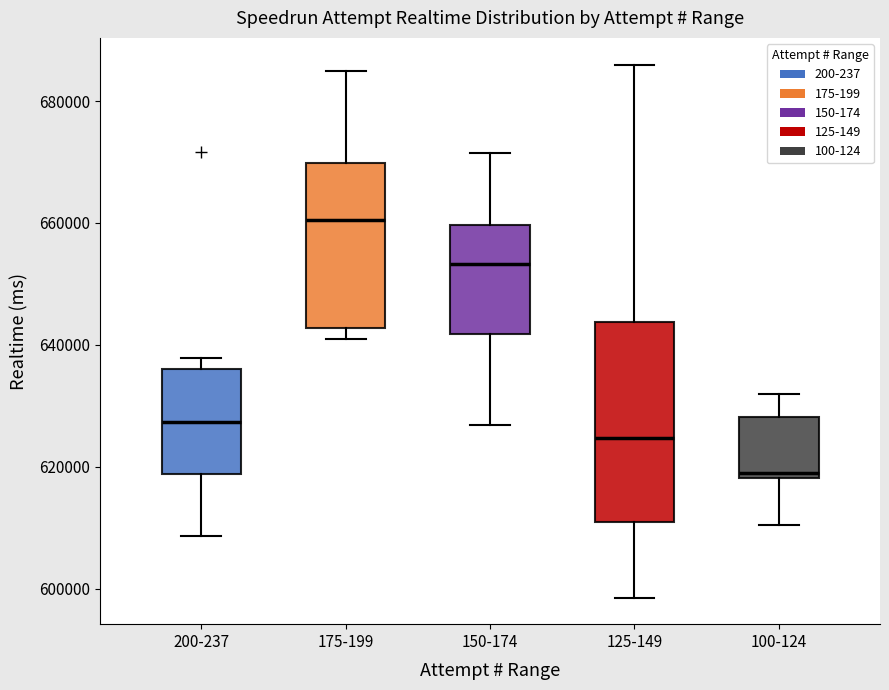

Reading left to right, transcribe this box plot: for each box, give where its median line is, the range the box spans, and where its two whiskers end, as read against the y-axis. The values are not printed on the chart, so give them approximately, as read against the axis.

200-237: median 628000, box 618000 to 636000, whiskers 608000 to 638000
175-199: median 660000, box 642000 to 670000, whiskers 640000 to 684000
150-174: median 654000, box 642000 to 660000, whiskers 626000 to 672000
125-149: median 624000, box 612000 to 644000, whiskers 598000 to 686000
100-124: median 618000 (just above the box's lower edge), box 618000 to 628000, whiskers 610000 to 632000